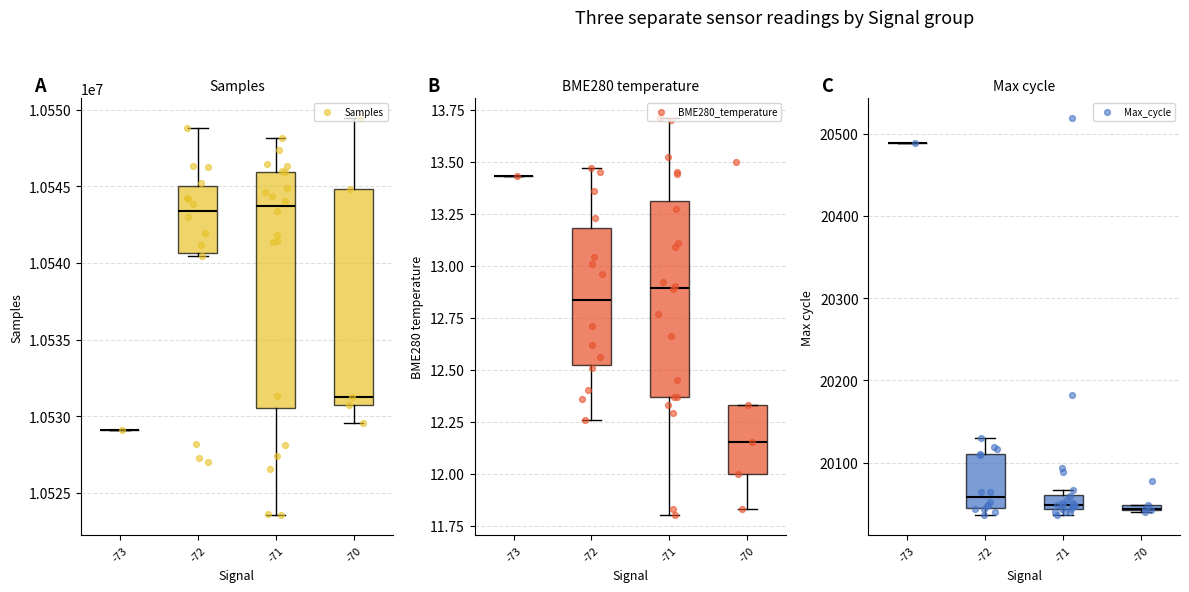

Is the value of Samples at 18 greater than the value of BME280_temperature at 11?

Yes